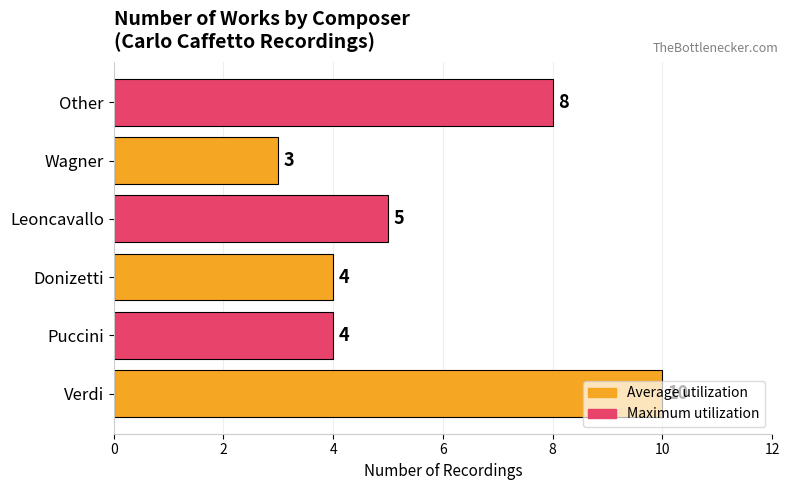

Count the number of categories in the chart.

6